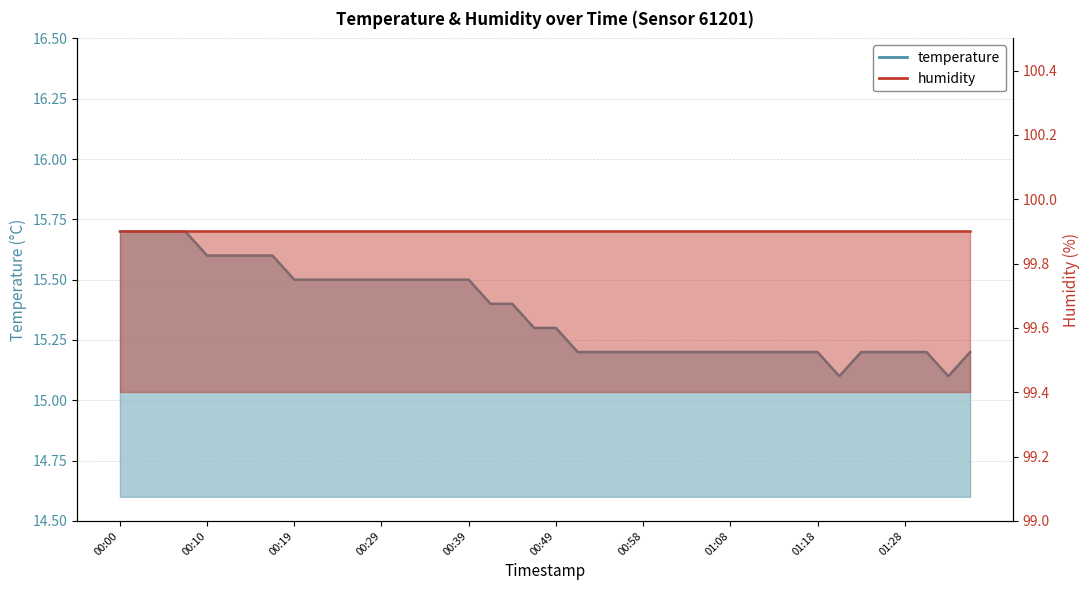

What is the minimum value shown in the chart?

15.1